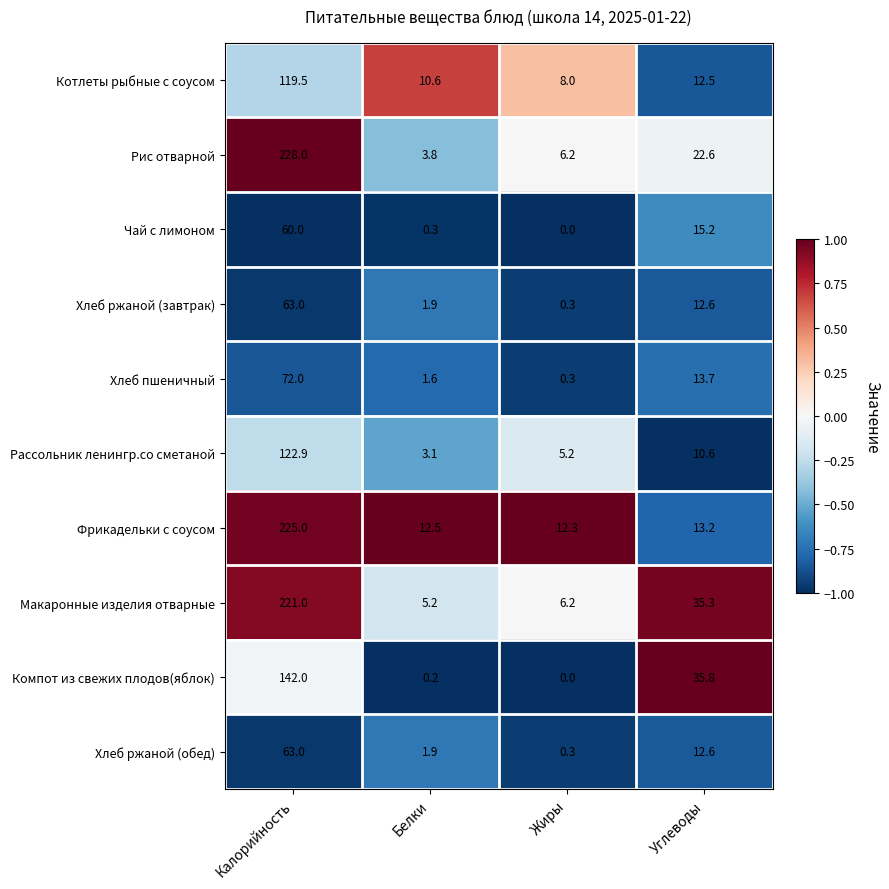

At which label does Компот из свежих плодов(яблок) reach its peak?

Калорийность